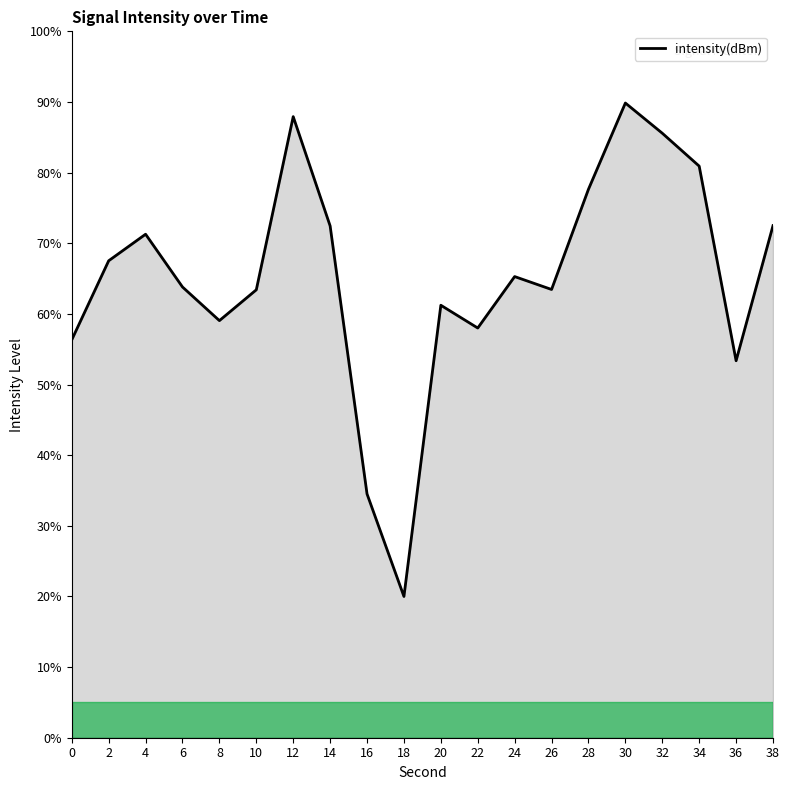

What is the average value?

65.2